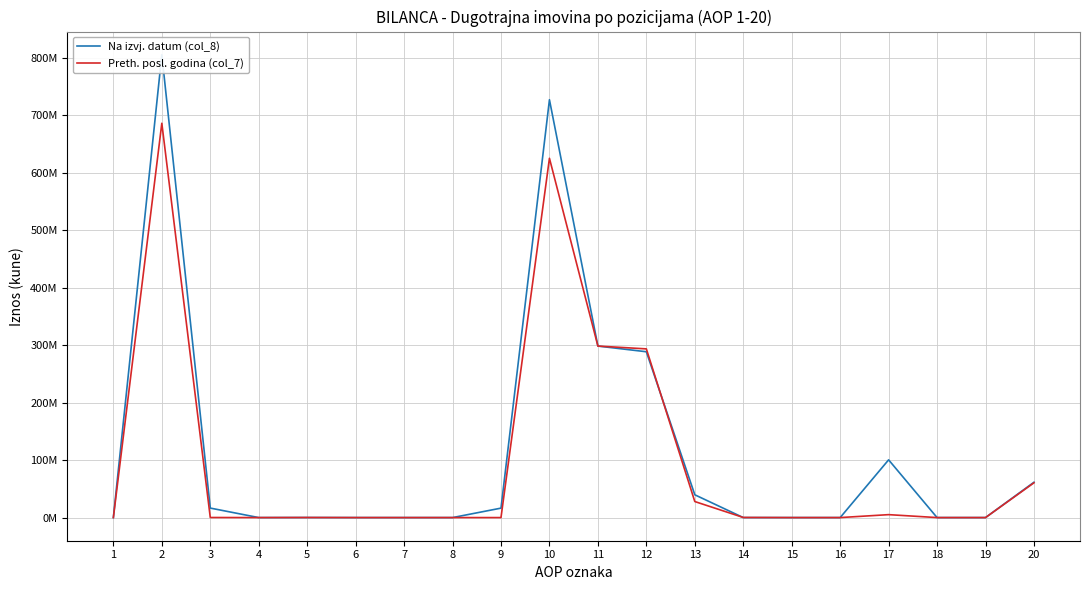

Is it true that Na izvj. datum (col_8) equals -430618236 at 15?

False